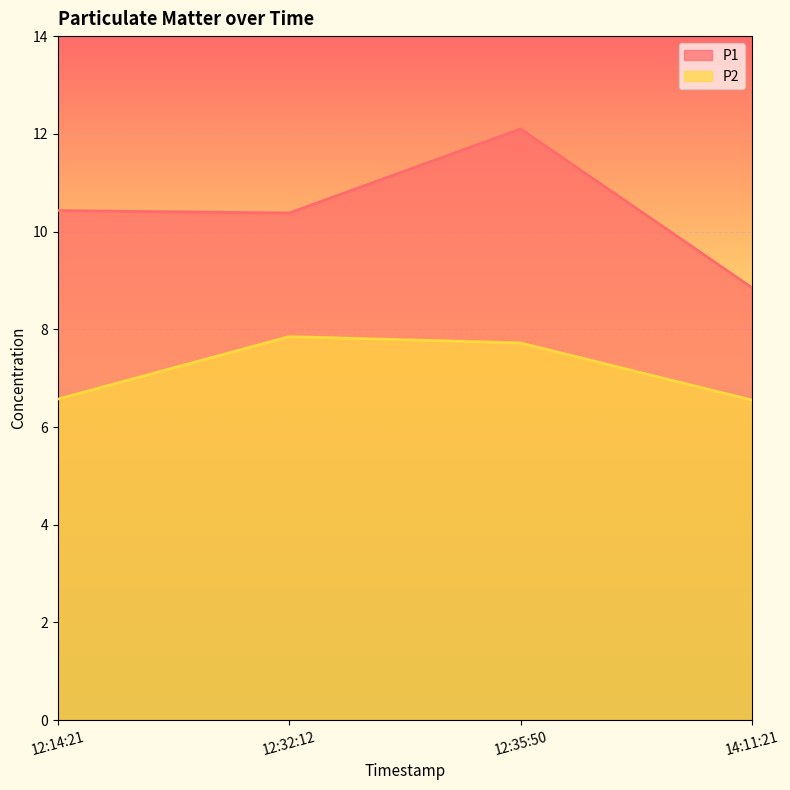

What position from the left is 12:35:50?

3